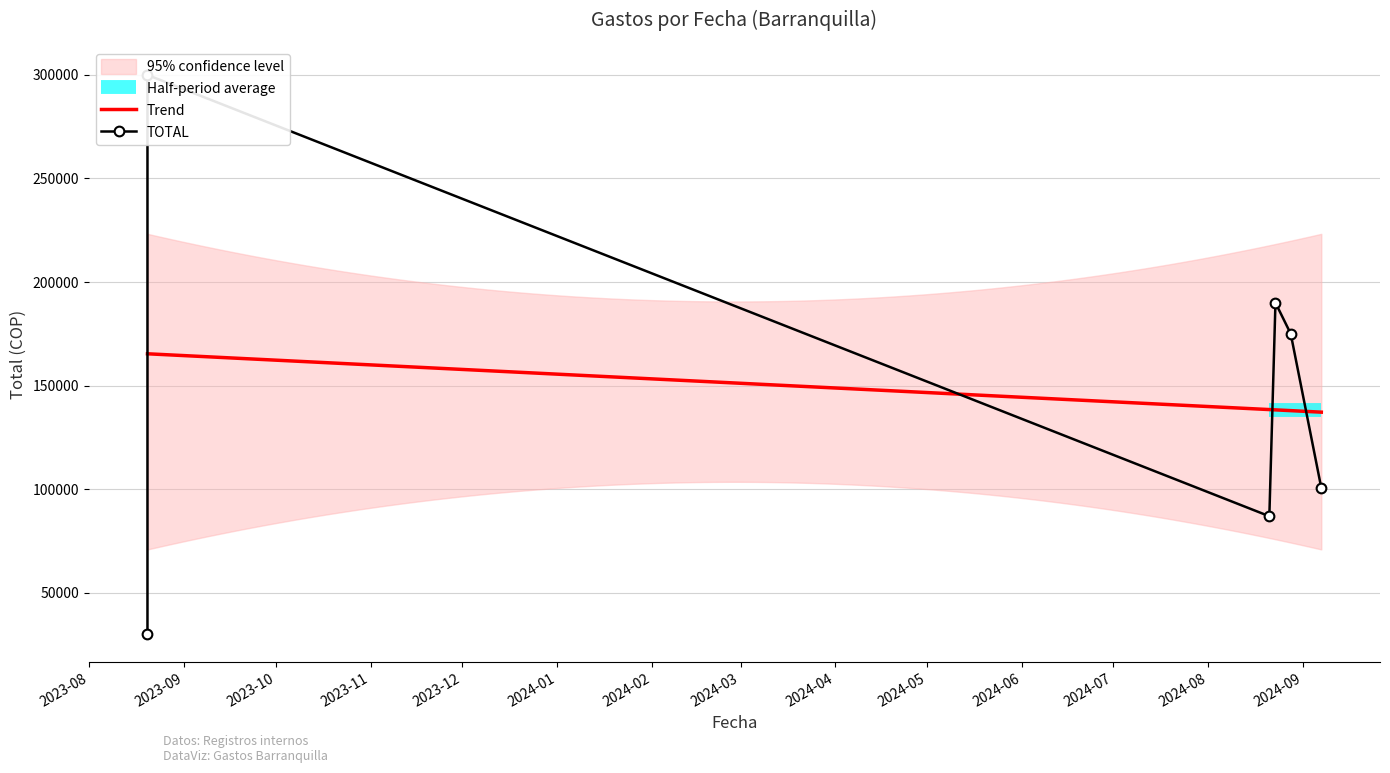

What is the spread (max minus min) of values at 2023-09?

134646.8